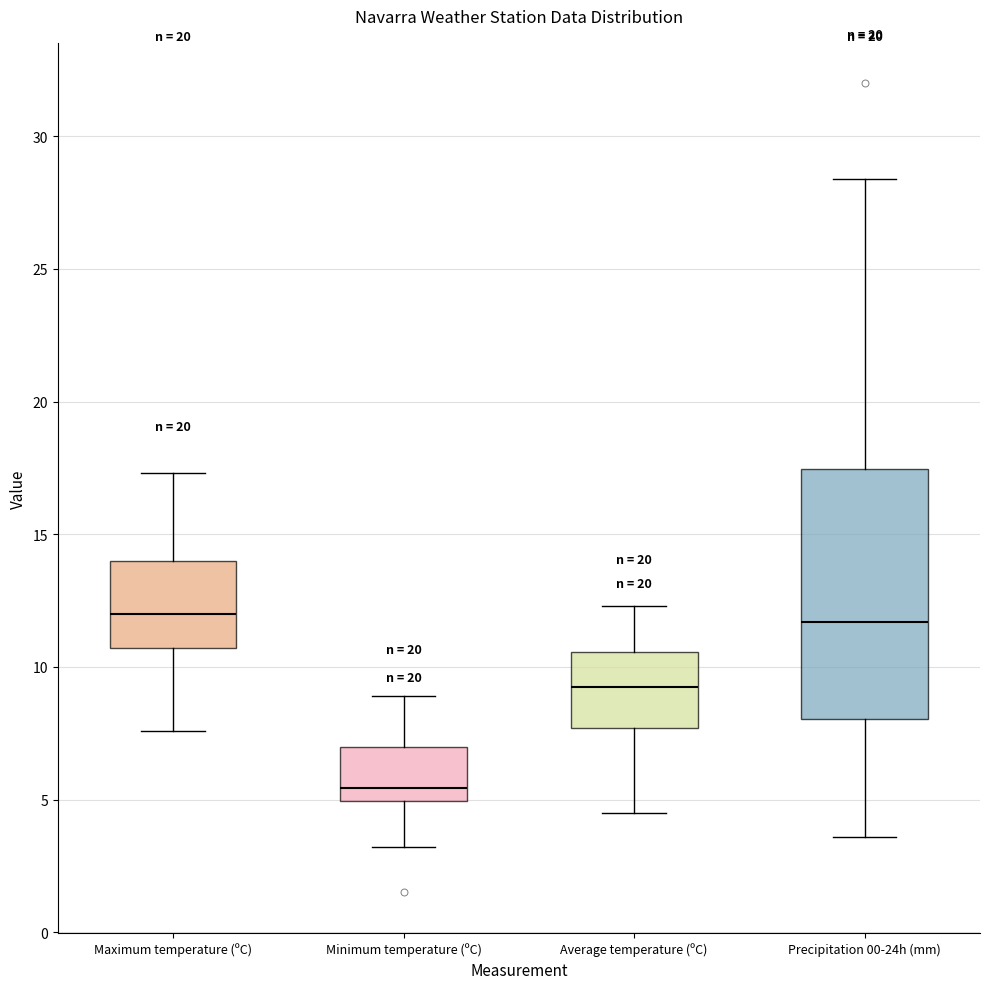

Which box has the lowest median line?

Minimum temperature (ºC)